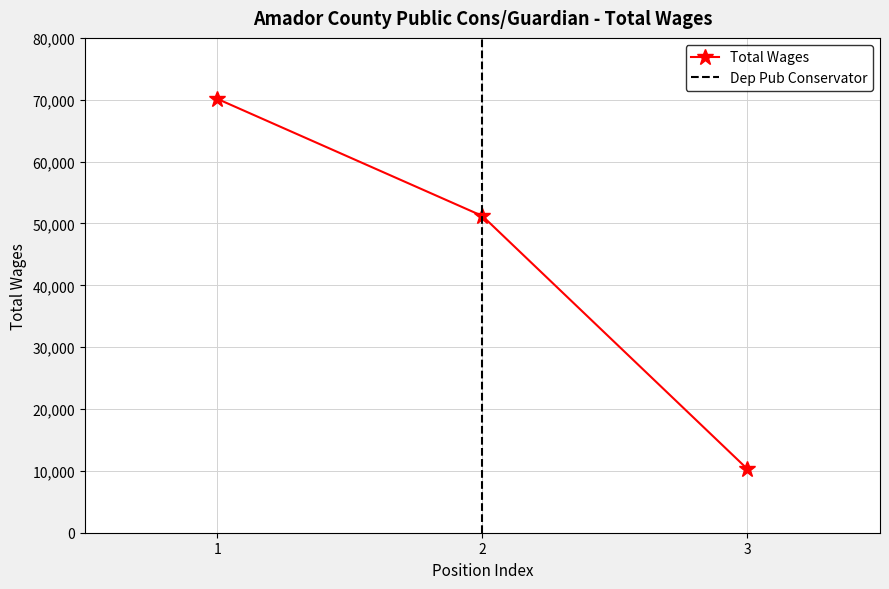

What is the value of the Total Wages point at the 2nd from the left?

51203